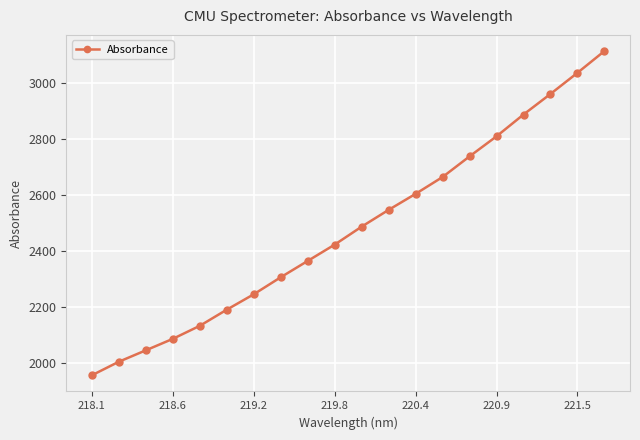

What is the average value?

2480.9